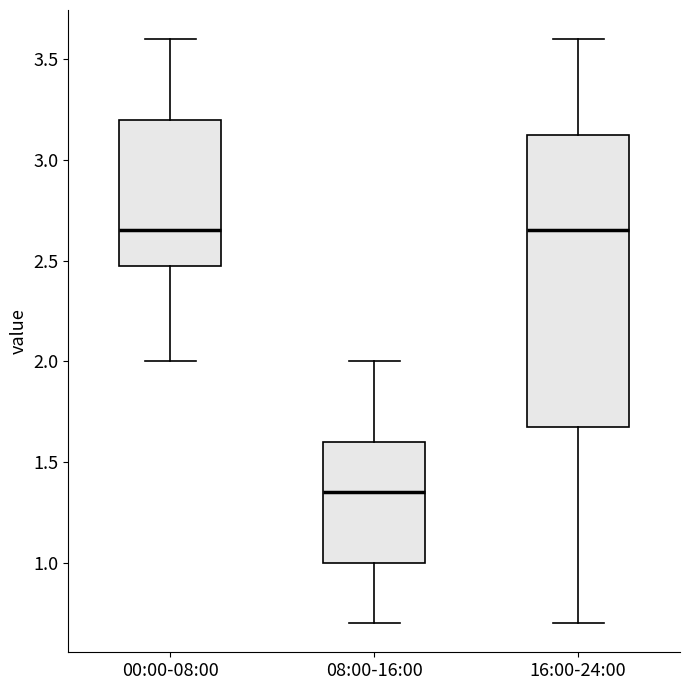

Reading left to right, transcribe this box plot: for each box, give where its median line is, the range the box spans, and where its two whiskers end, as read against the y-axis. The values are not printed on the chart, so give them approximately, as read against the axis.

00:00-08:00: median 2.65, box 2.50 to 3.20, whiskers 2.00 to 3.60
08:00-16:00: median 1.35, box 1.00 to 1.60, whiskers 0.70 to 2.00
16:00-24:00: median 2.65, box 1.70 to 3.15, whiskers 0.70 to 3.60